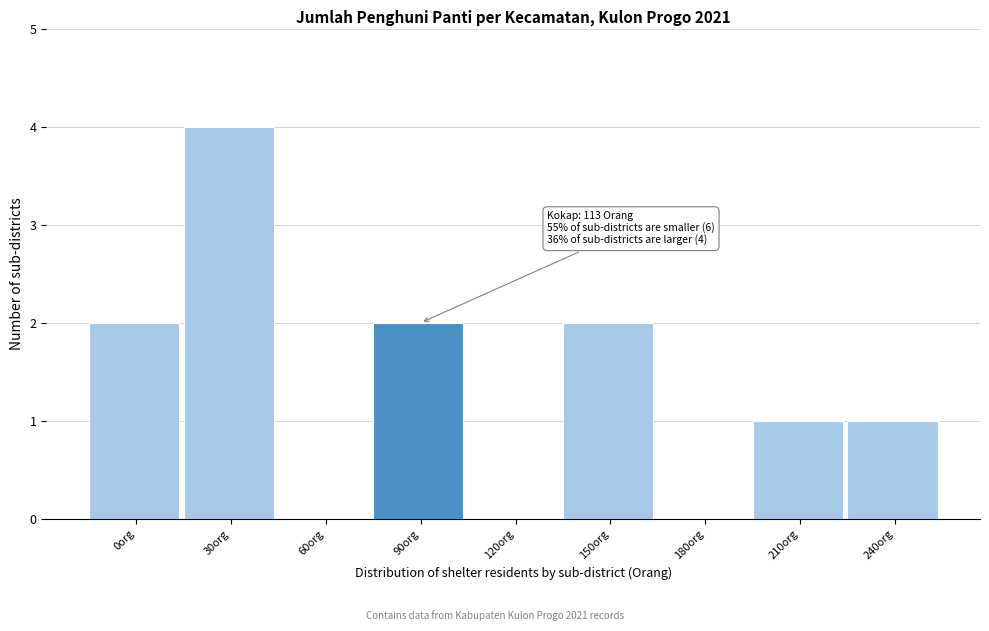

Reading left to right, what are all the values shown in this chart?

0org=2	30org=4	60org=0	90org=2	120org=0	150org=2	180org=0	210org=1	240org=1